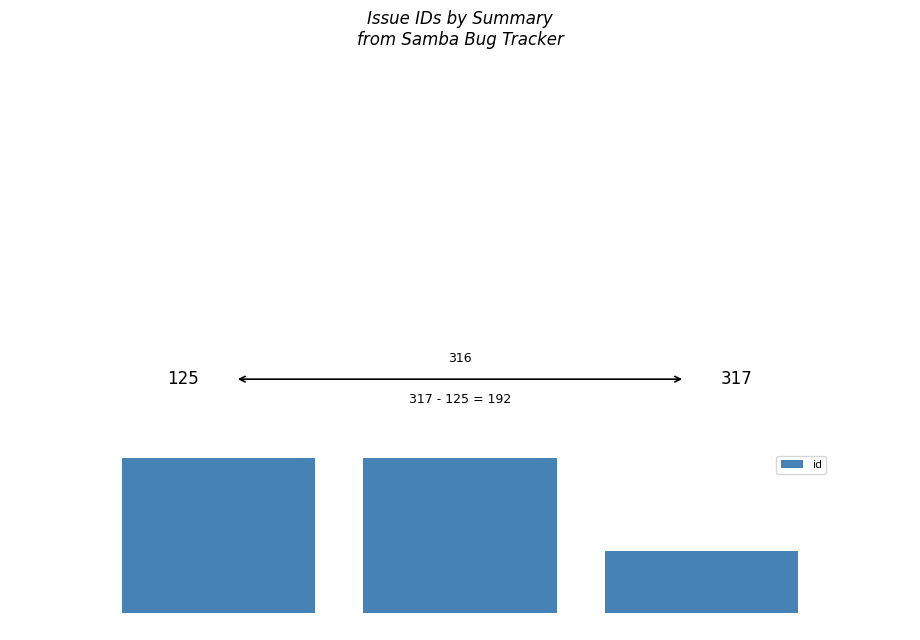

How many bars are there in total?

3